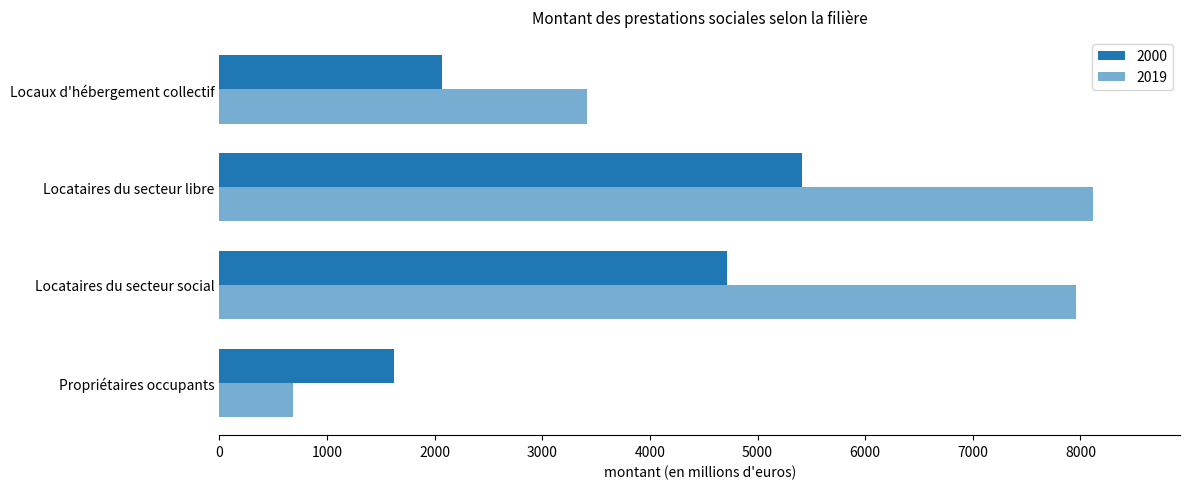

The value of 2019 at Locaux d'hébergement collectif is 3414.9. True or false?

True